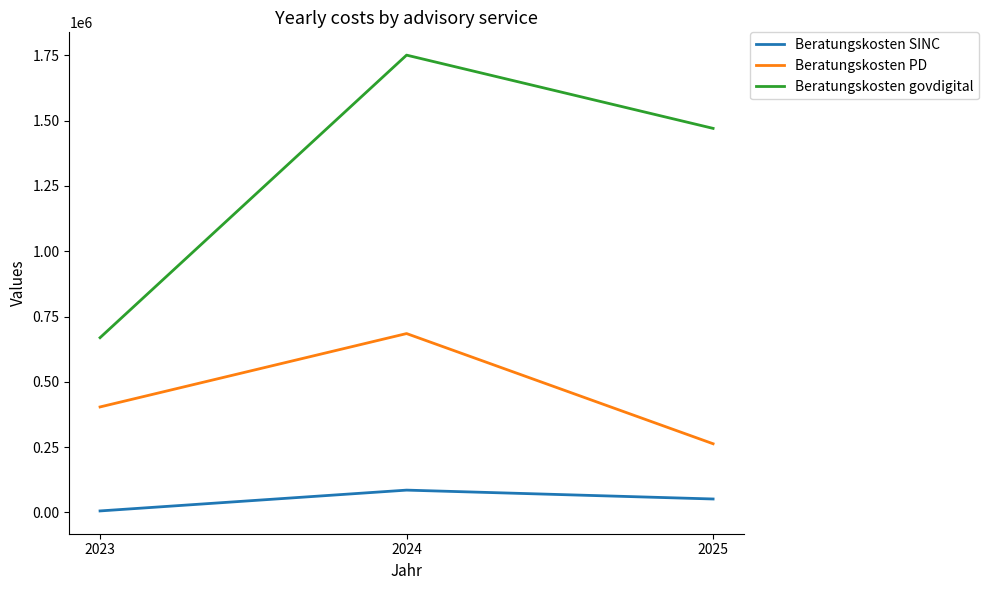

List the series in order of their peak value, lowest first.

Beratungskosten SINC, Beratungskosten PD, Beratungskosten govdigital